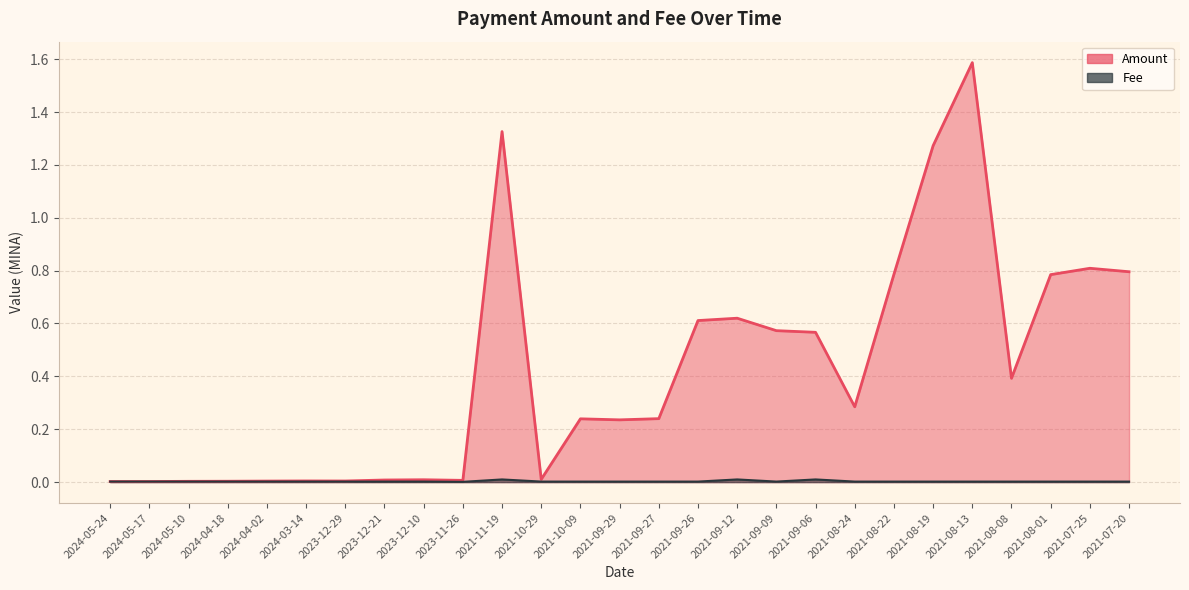

Which series changed the most between 2021-10-09 and 2021-08-08?

Amount